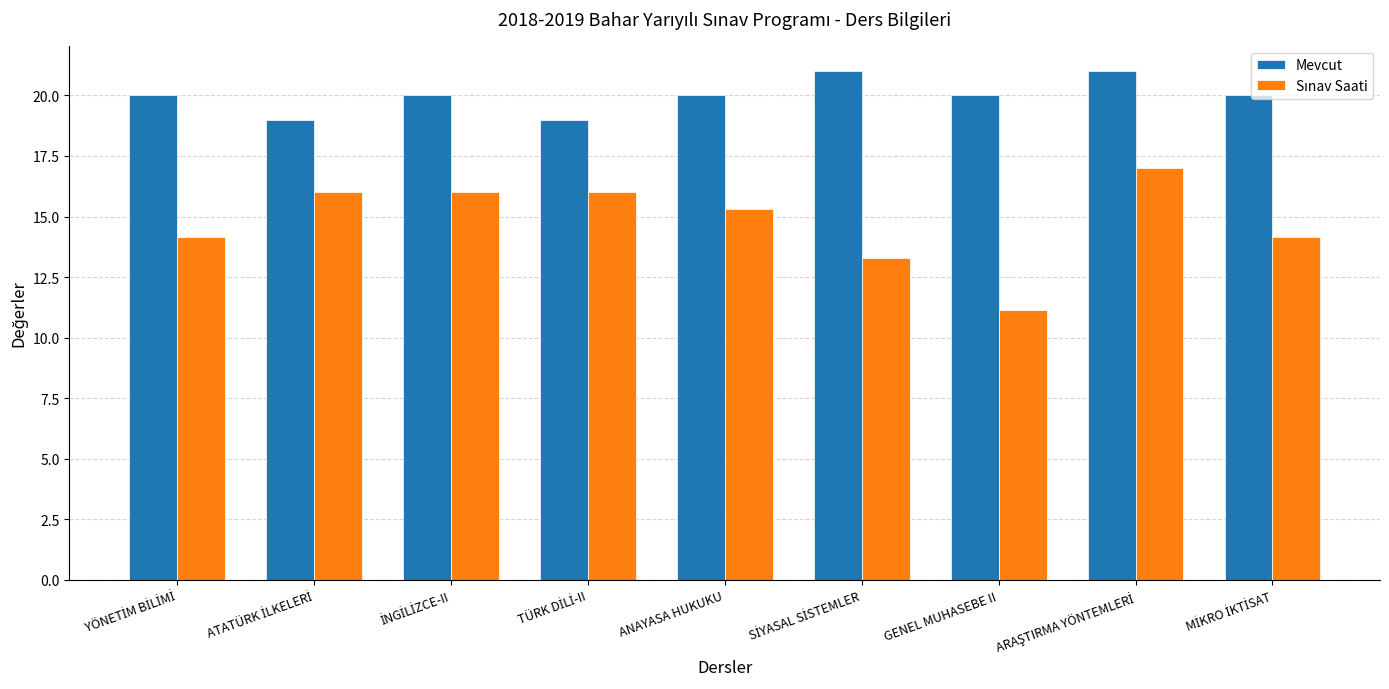

What is the minimum value shown in the chart?

11.2